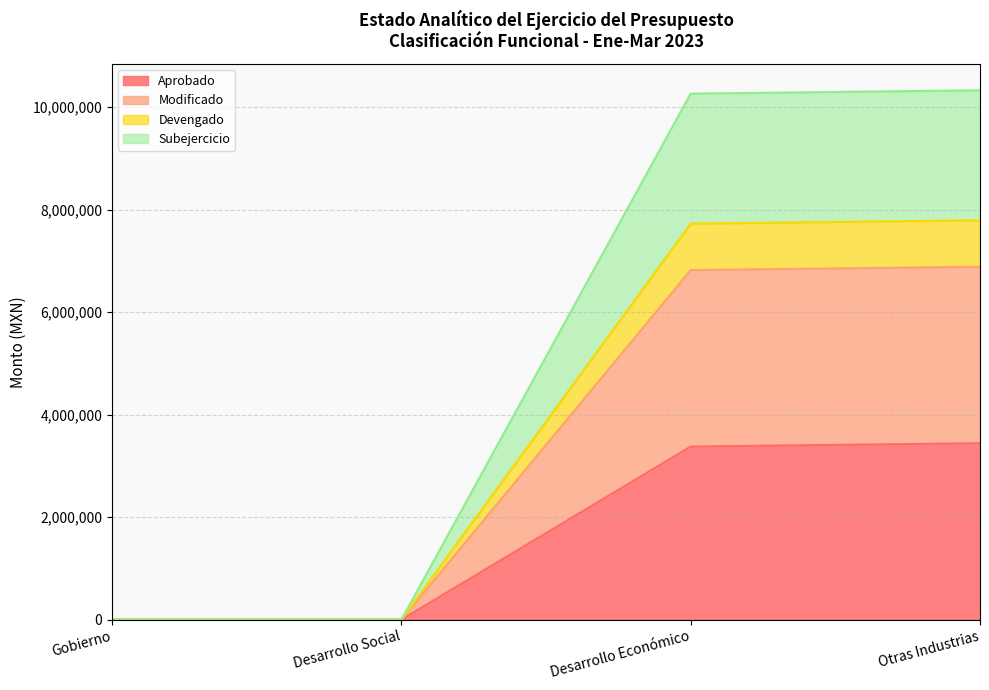

True or false: Devengado and Aprobado intersect in this chart.

False